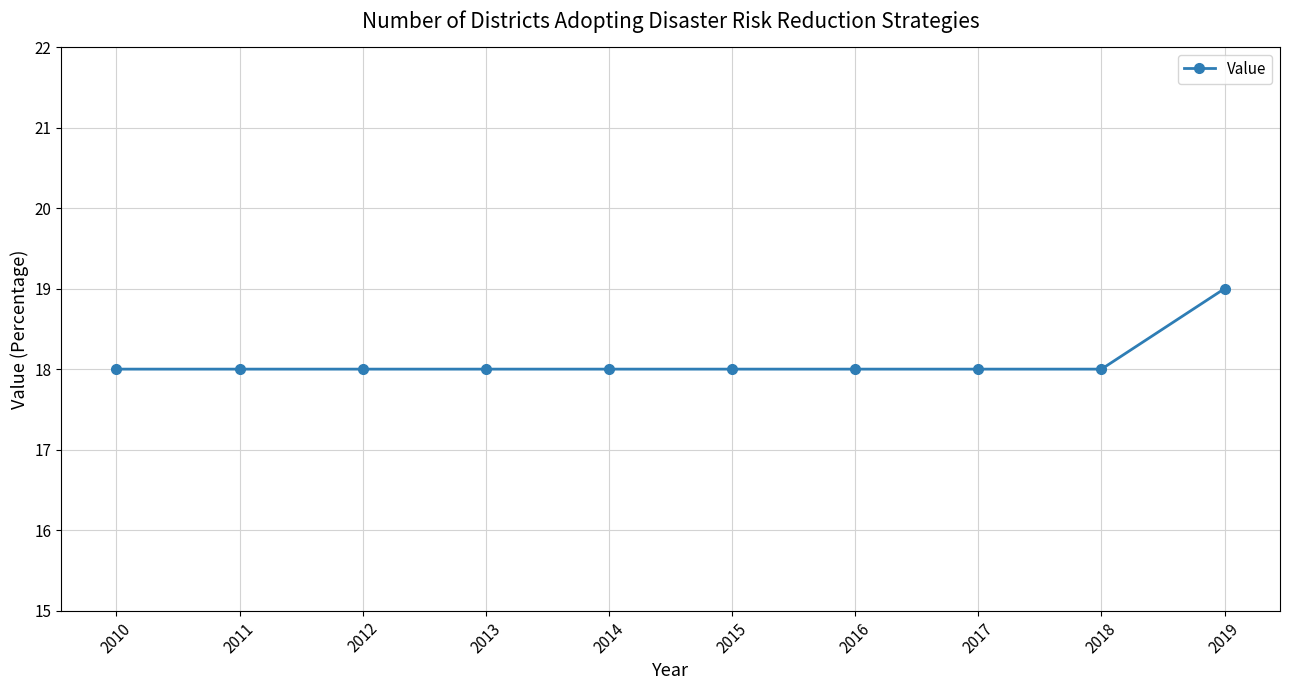

What is the sum of the values at 2015 and 2010?

36